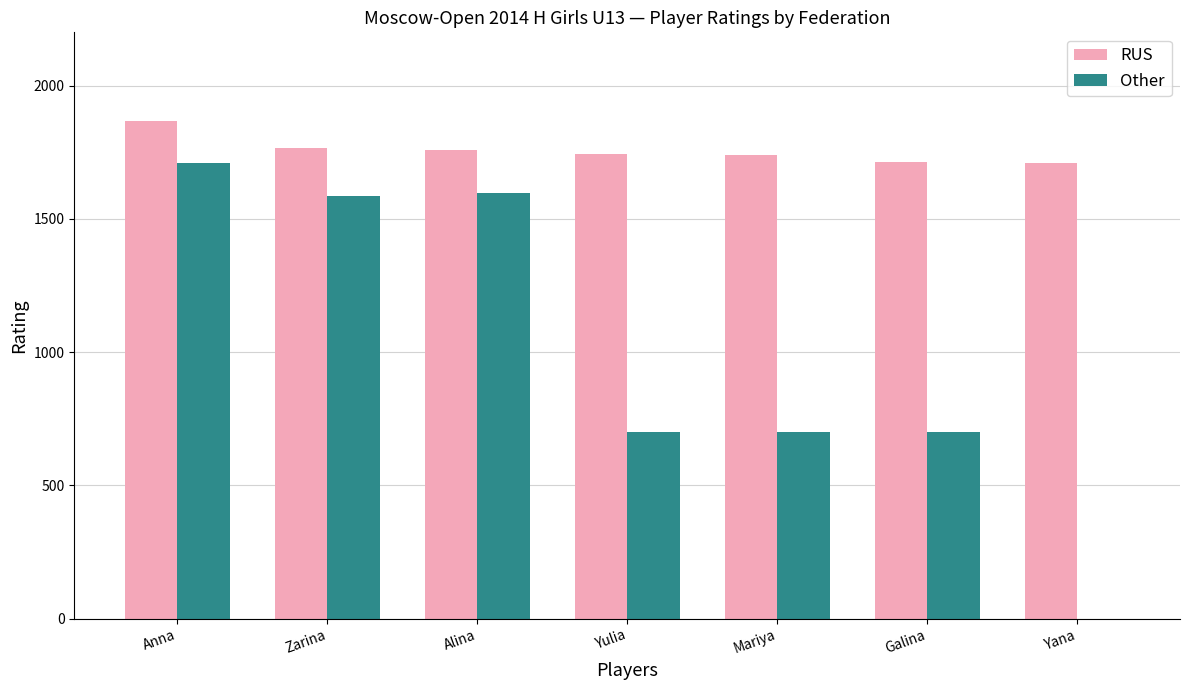

What is the difference between the RUS values at Zarina and Anna?

104